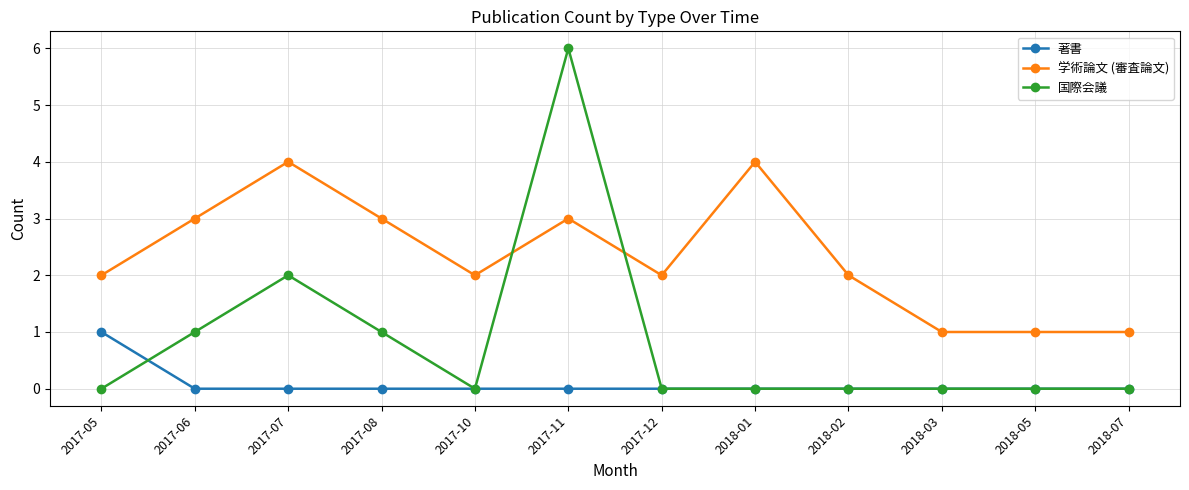

Which label corresponds to the largest value in the chart?

2017-11